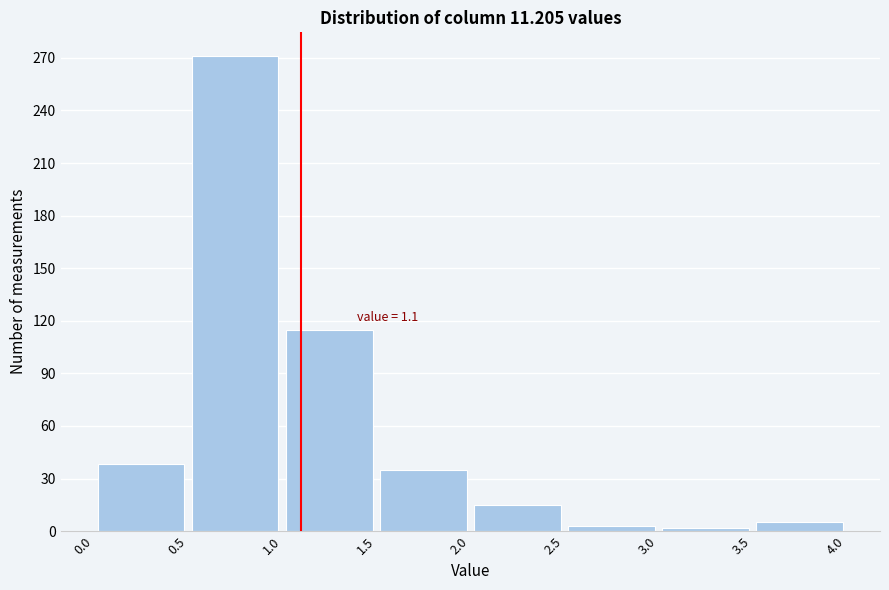

Over which range of the x-axis is the bar tallest?

0.5 to 1.0